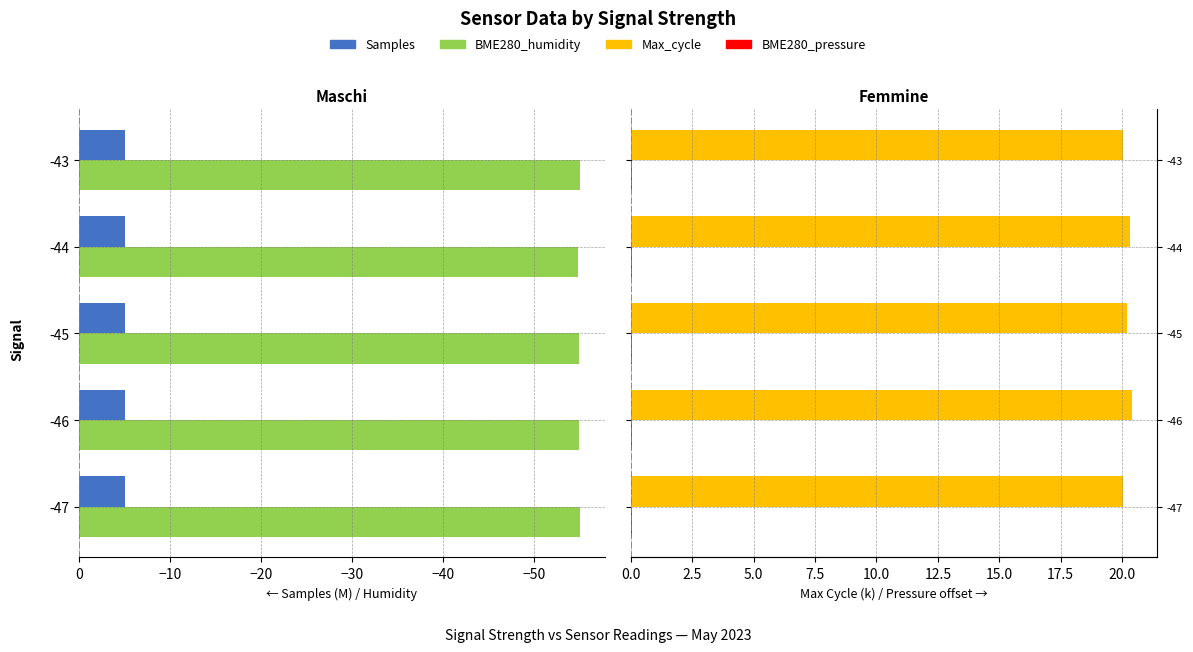

The value of Max_cycle (k) at -43 is 27.2. True or false?

False